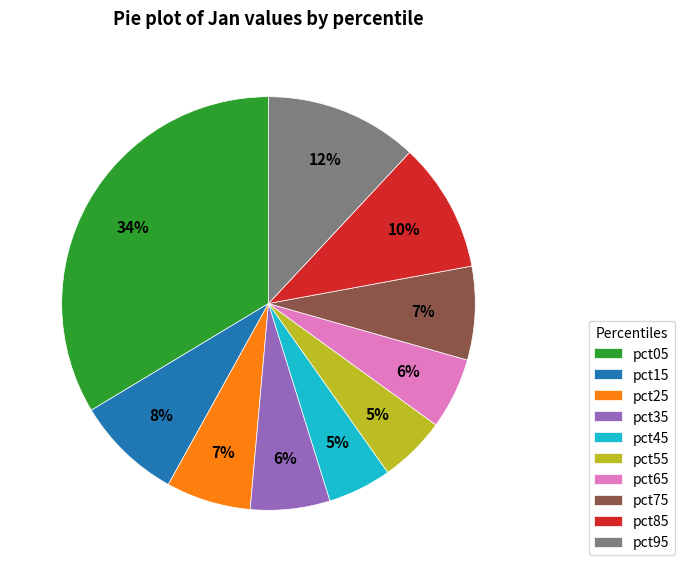

Which category has the biggest portion of the pie?

pct05